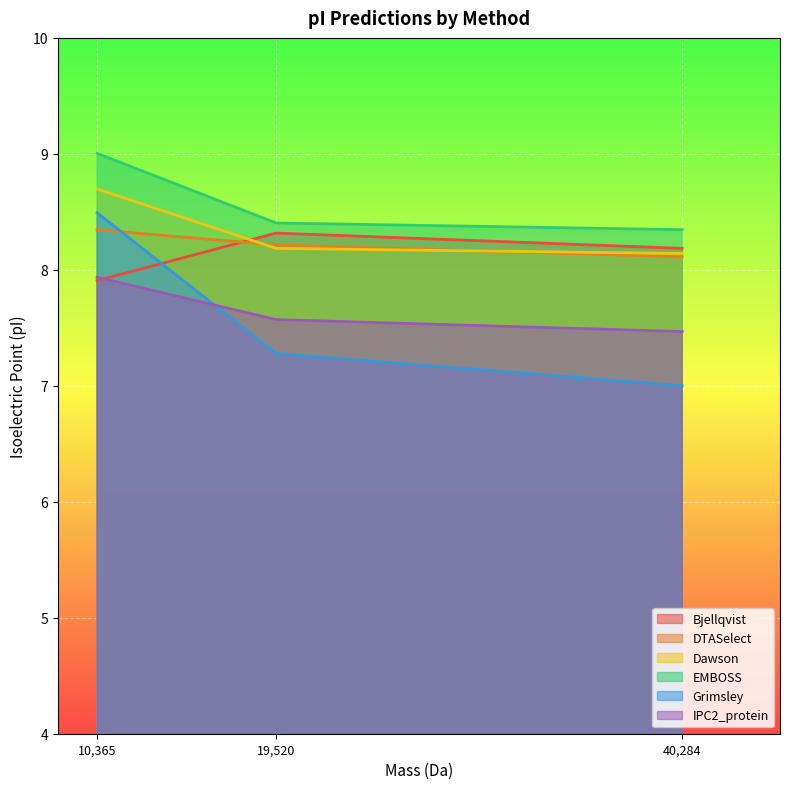

The Dawson series shows 8.7 at 10,365. True or false?

True